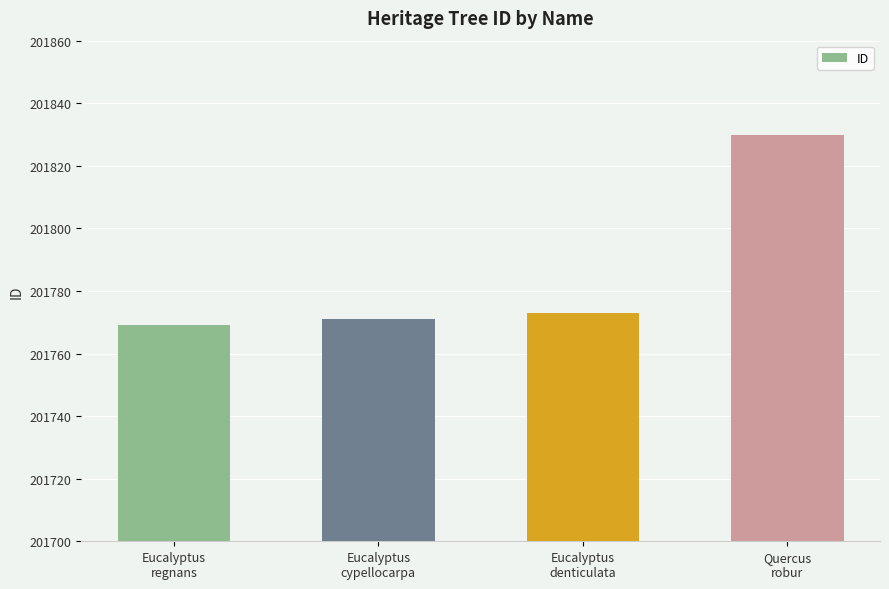

Rank the categories by value from highest to lowest.

Quercus
robur, Eucalyptus
denticulata, Eucalyptus
cypellocarpa, Eucalyptus
regnans